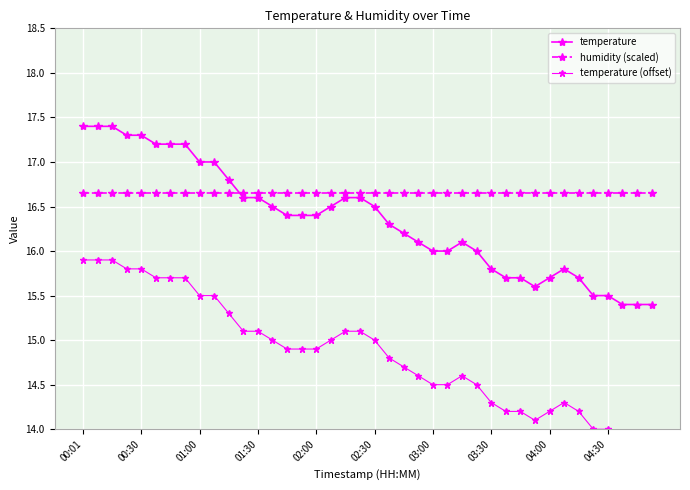

Which series has the largest range (max minus min)?

temperature